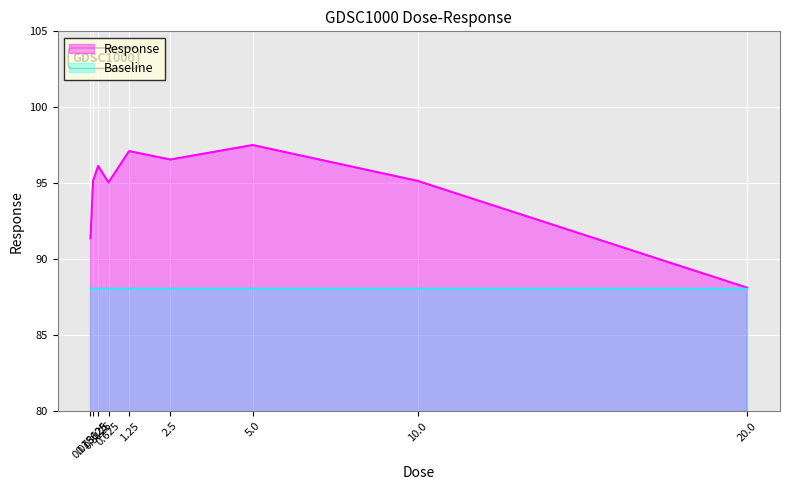

What is the sum of all values?

852.2